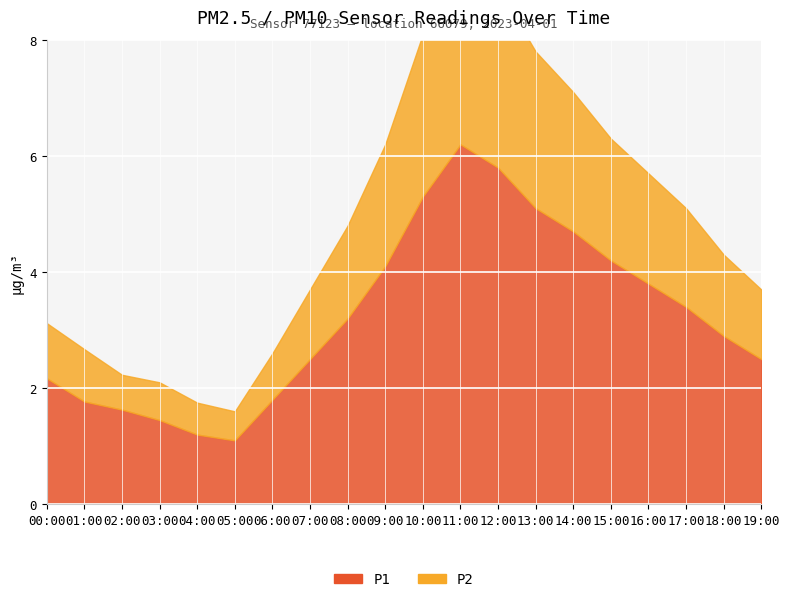

Reading left to right, list all the values displayed in this chart.

P1: 2.2	1.8	1.6	1.4	1.2	1.1	1.8	2.5	3.2	4.1	5.3	6.2	5.8	5.1	4.7	4.2	3.8	3.4	2.9	2.5
P2: 0.9	0.9	0.6	0.7	0.6	0.5	0.8	1.2	1.6	2.1	2.8	3.3	3.1	2.7	2.4	2.1	1.9	1.7	1.4	1.2